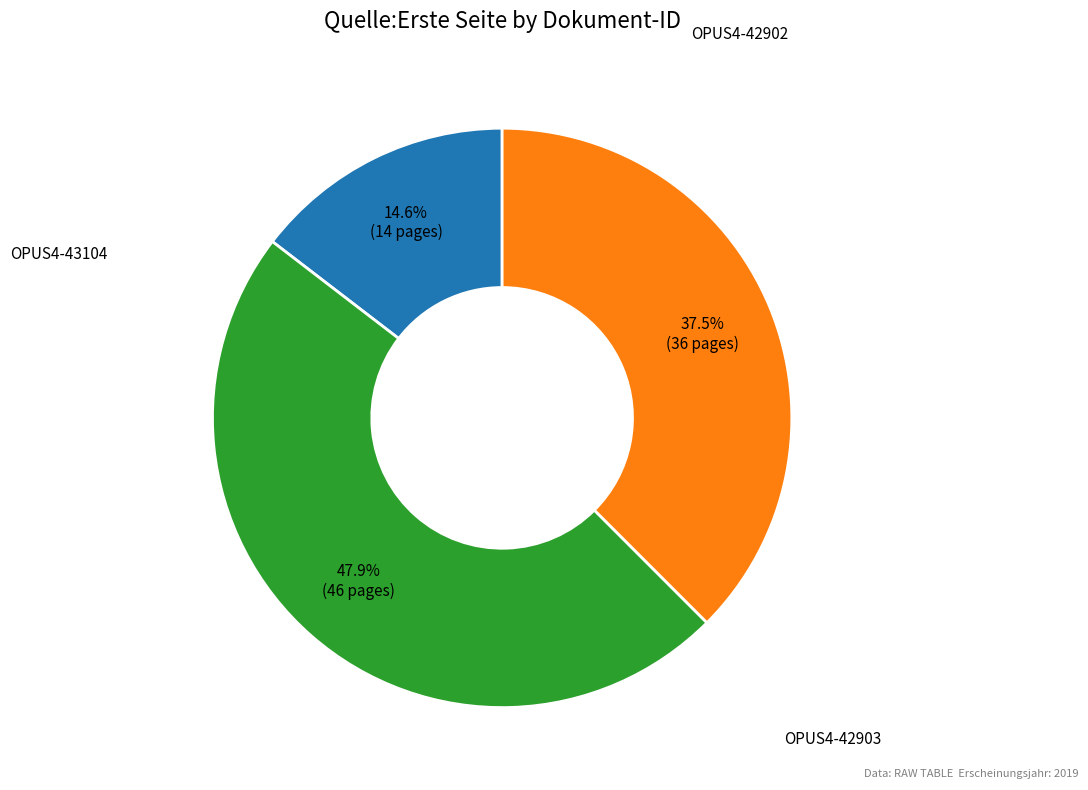

Does OPUS4-42903 represent more than half of the total?

No